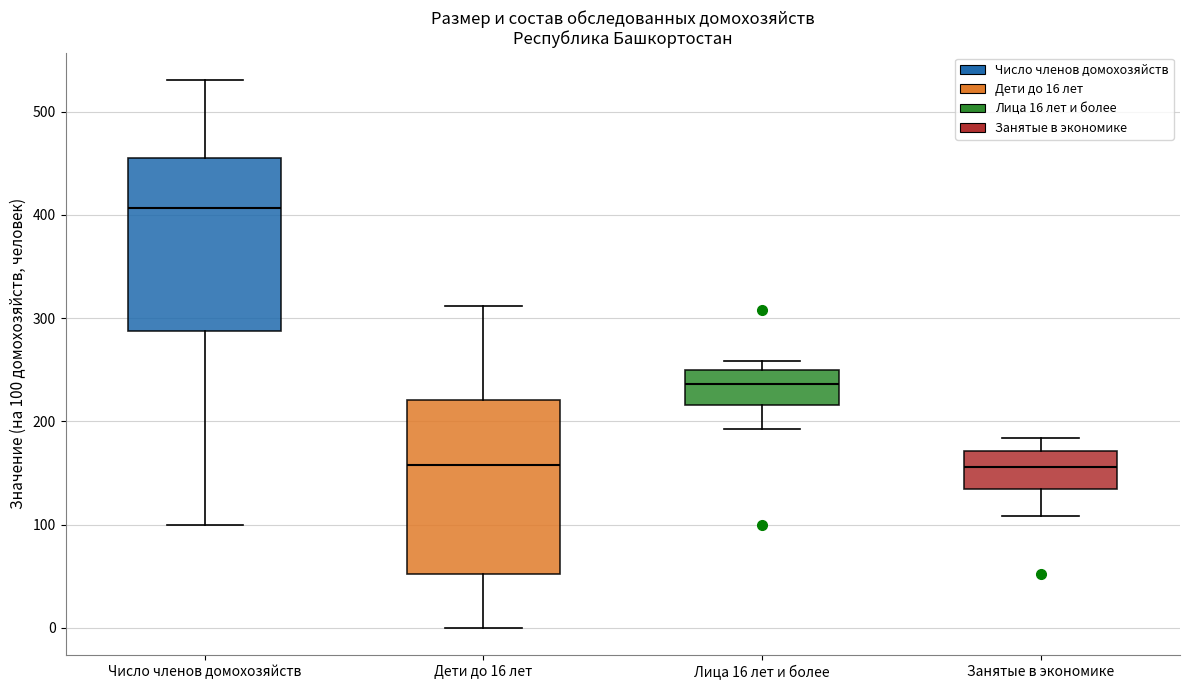

Where is the upper edge of the box for Лица 16 лет и более on the y-axis? The values are not printed on the chart, so give them approximately, as read against the axis.

250